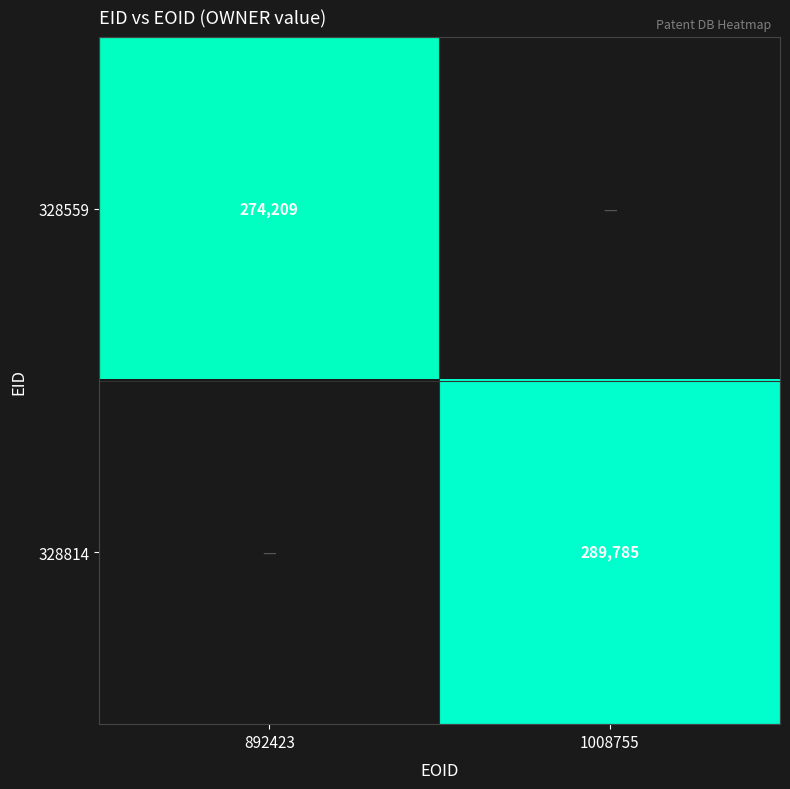

The value of 328559 at 892423 is 274209. True or false?

True